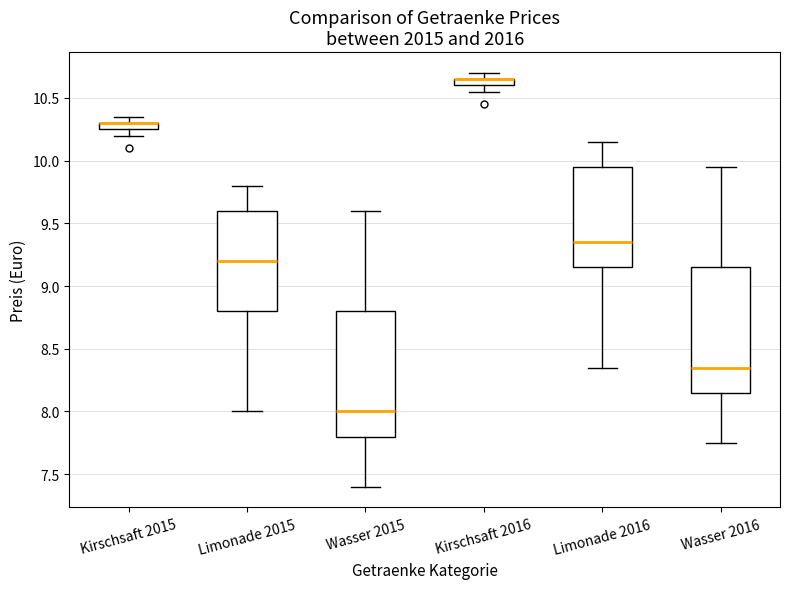

Where is the lower edge of the box for Kirschsaft 2016 on the y-axis? The values are not printed on the chart, so give them approximately, as read against the axis.

10.60